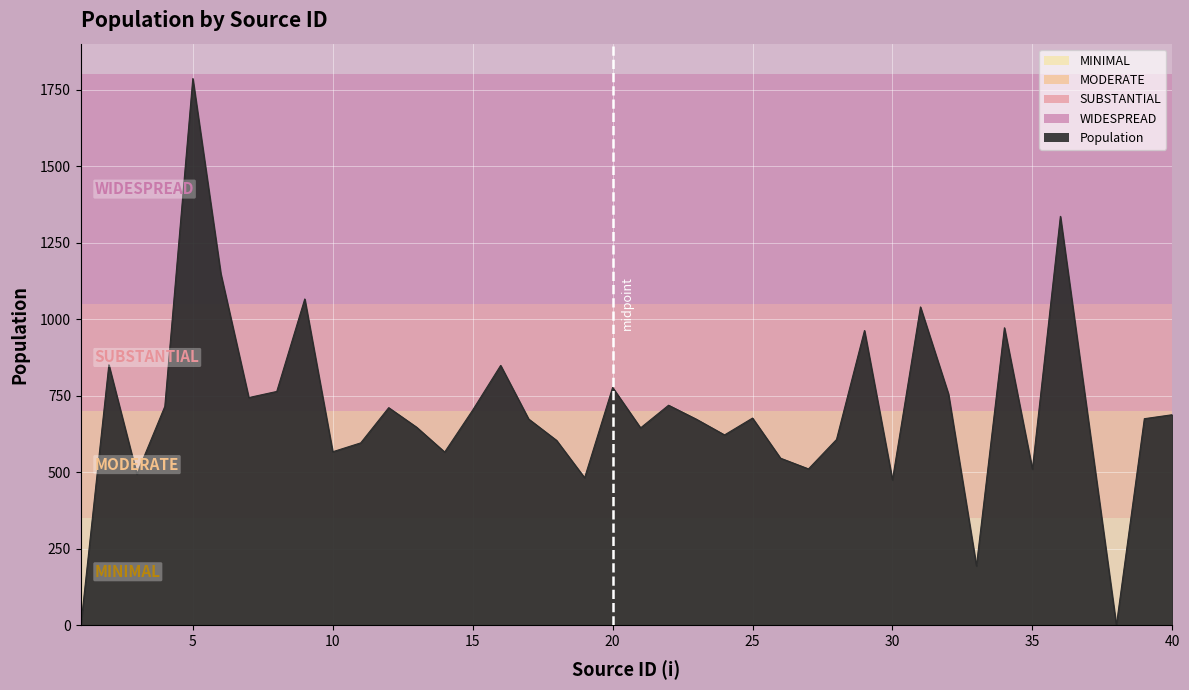

How many values are below 675?

20